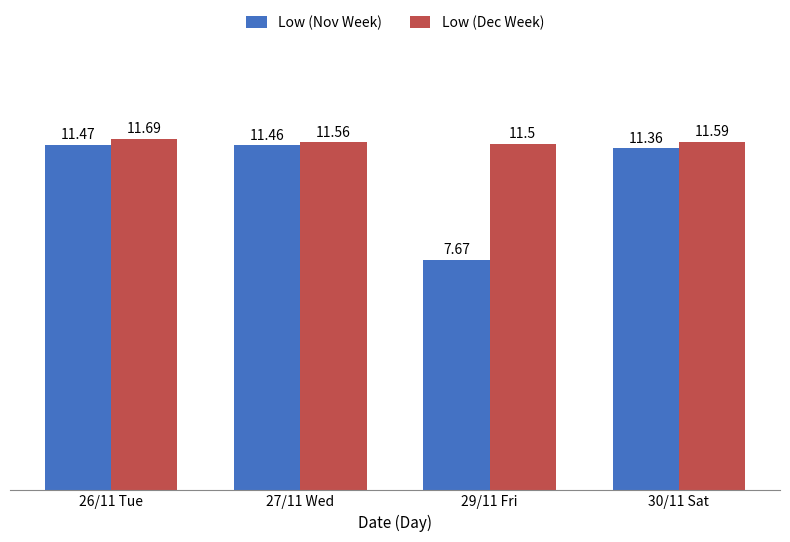

What is the maximum value for Low (Nov Week)?

11.5